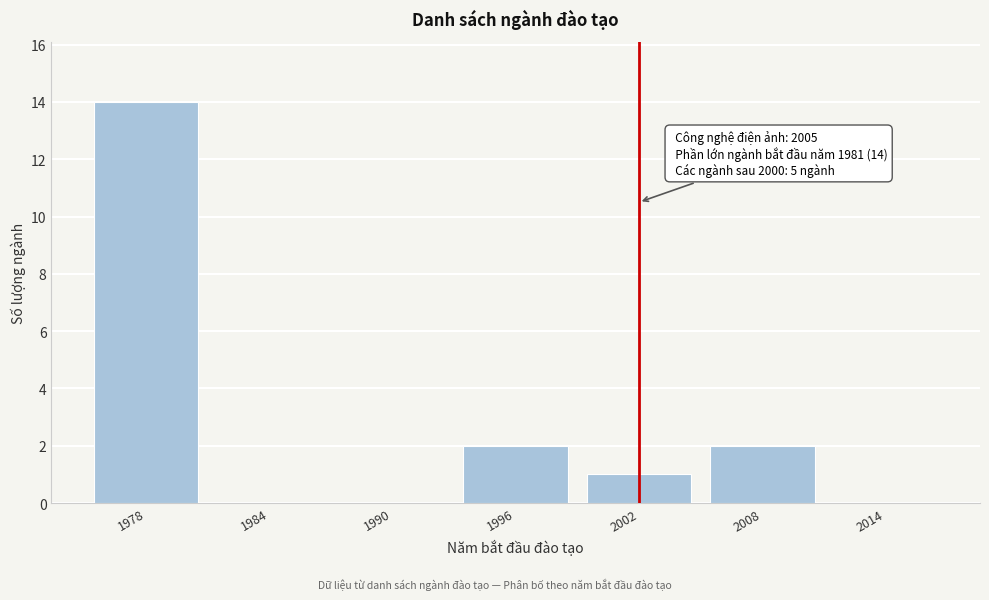

Reading right to left, what are all the values shown in this chart?

2014=0	2008=2	2002=1	1996=2	1990=0	1984=0	1978=14